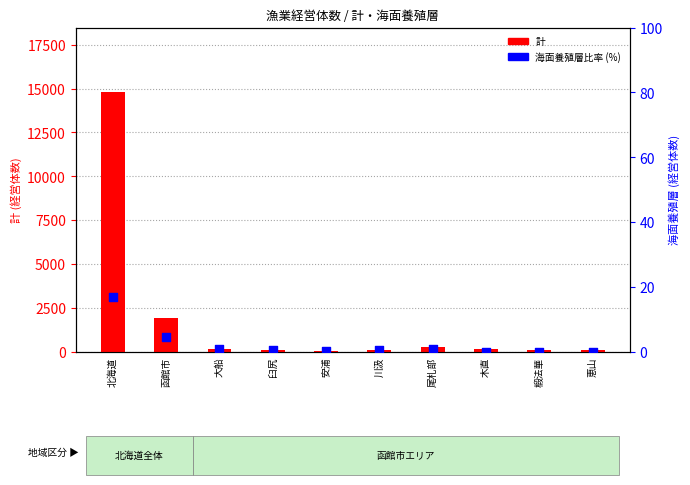

At which category is the sum across all series the highest?

北海道